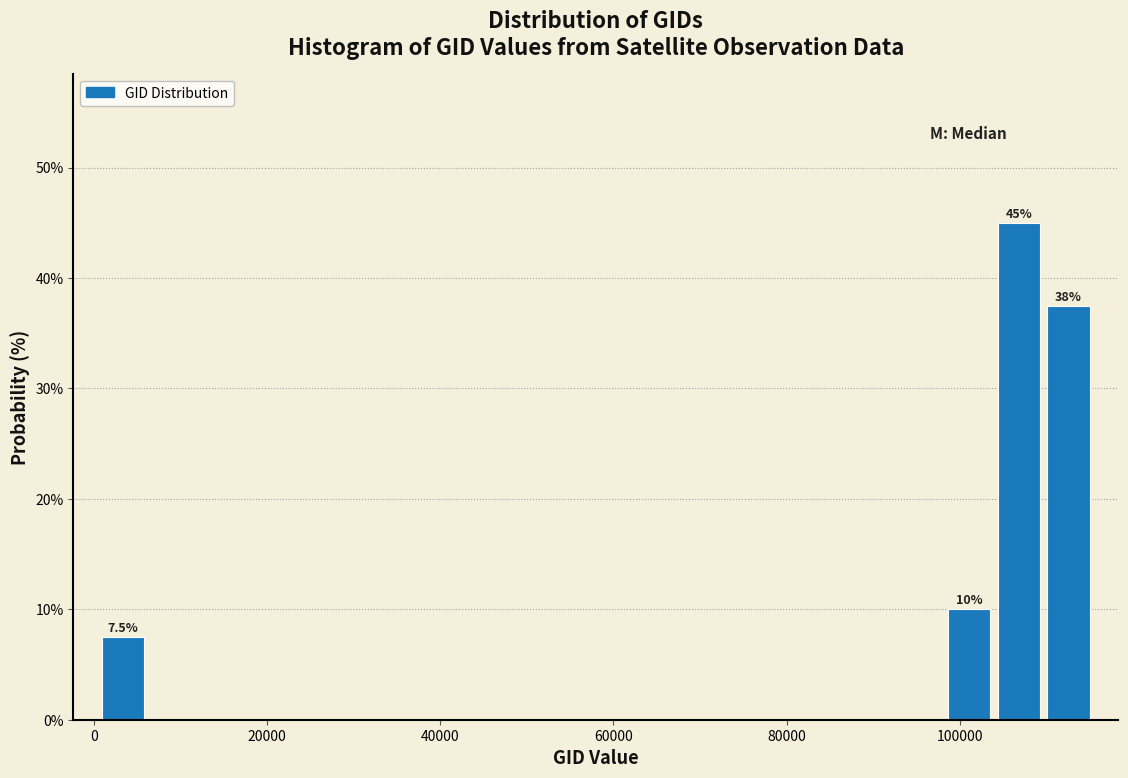

Around what value on the x-axis is the tallest bar? Give the approximate position of its centre, as read against the axis.

106000